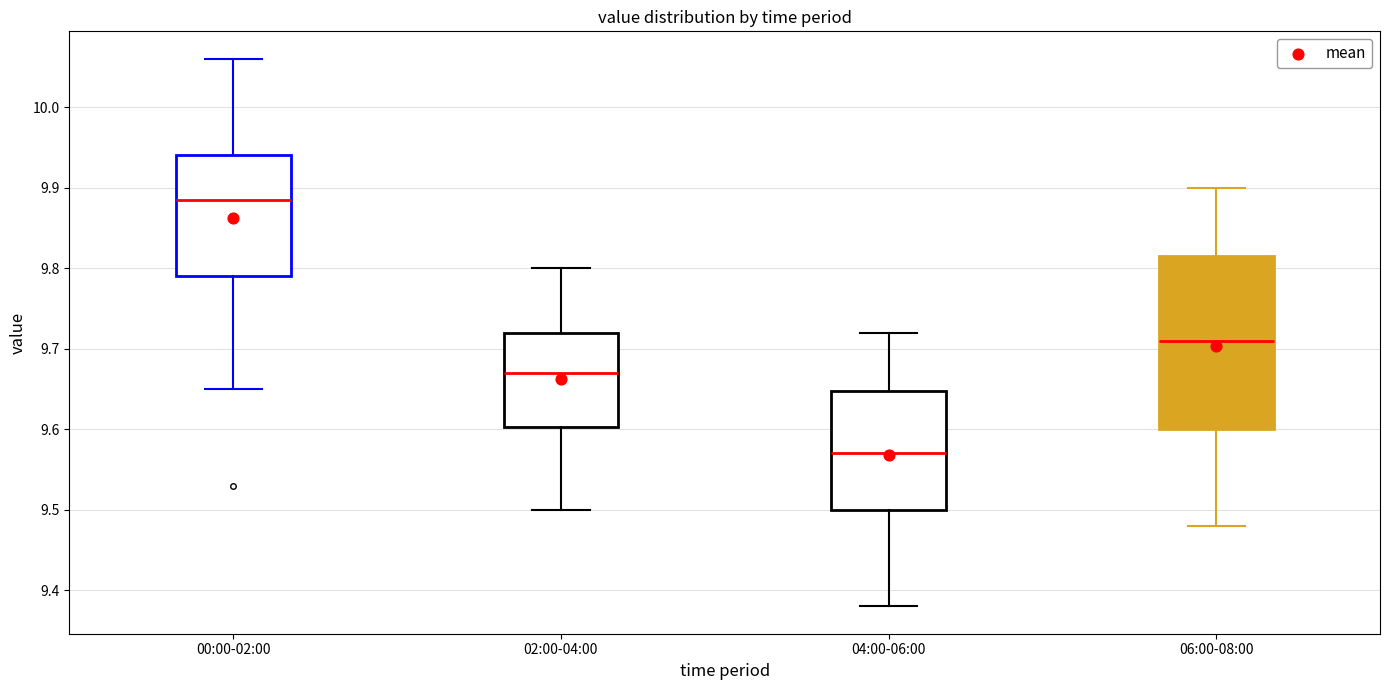

Reading left to right, transcribe this box plot: for each box, give where its median line is, the range the box spans, and where its two whiskers end, as read against the y-axis. The values are not printed on the chart, so give them approximately, as read against the axis.

00:00-02:00: median 9.89, box 9.79 to 9.94, whiskers 9.65 to 10.06
02:00-04:00: median 9.67, box 9.60 to 9.72, whiskers 9.50 to 9.80
04:00-06:00: median 9.57, box 9.50 to 9.65, whiskers 9.38 to 9.72
06:00-08:00: median 9.71, box 9.60 to 9.82, whiskers 9.48 to 9.90